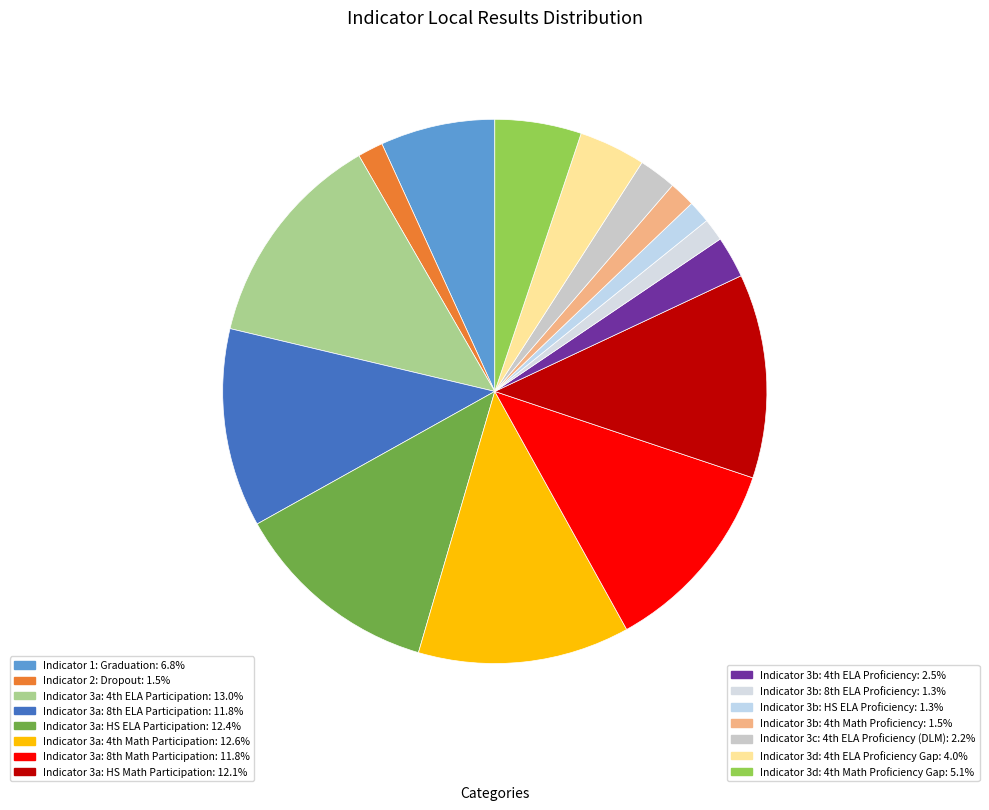

How many slices are in this pie chart?

15